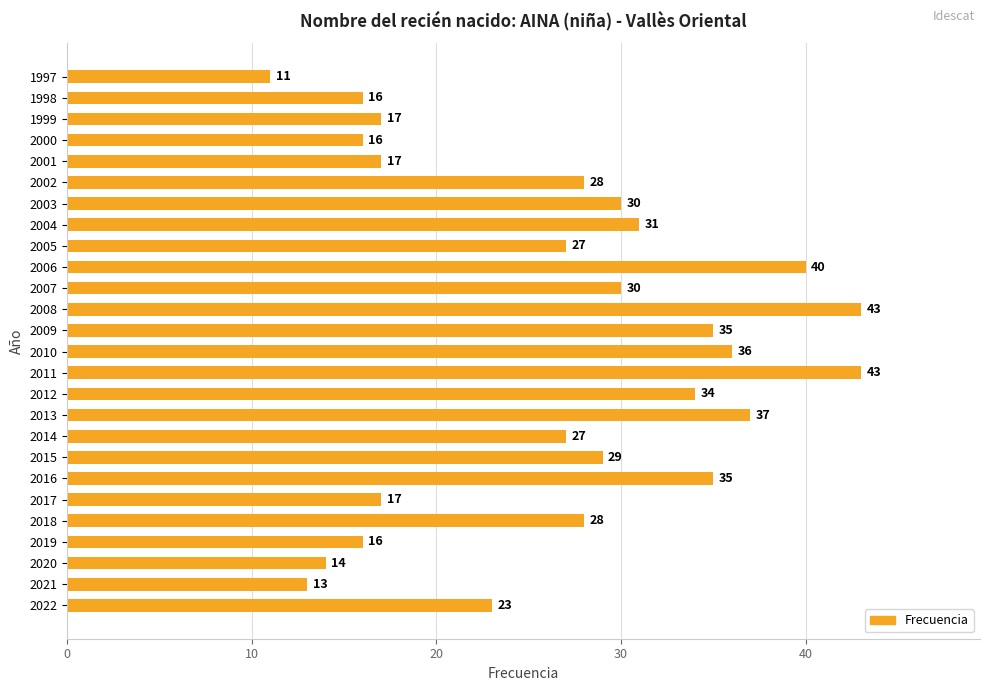

Read the value at 2015, to the nearest 10.

30